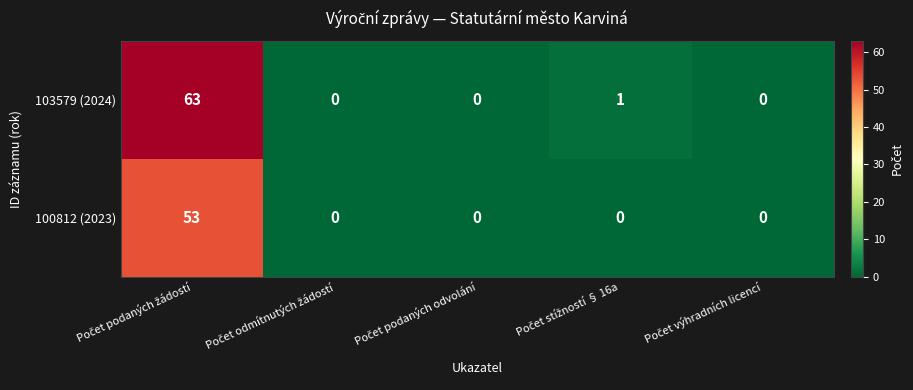

How many categories are shown in the chart?

5